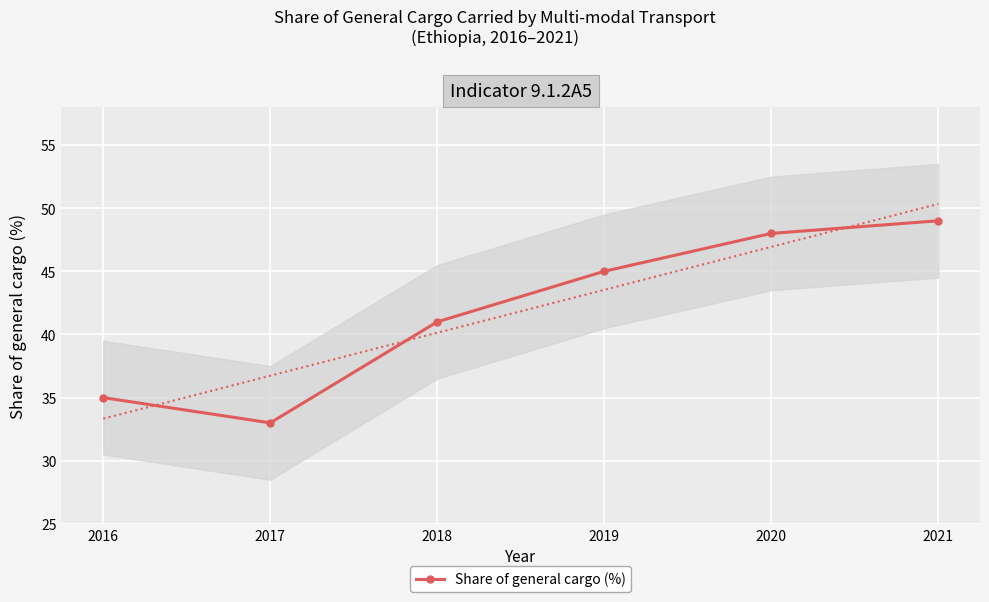

Reading right to left, extract all data points from this chart.

49	48	45	41	33	35